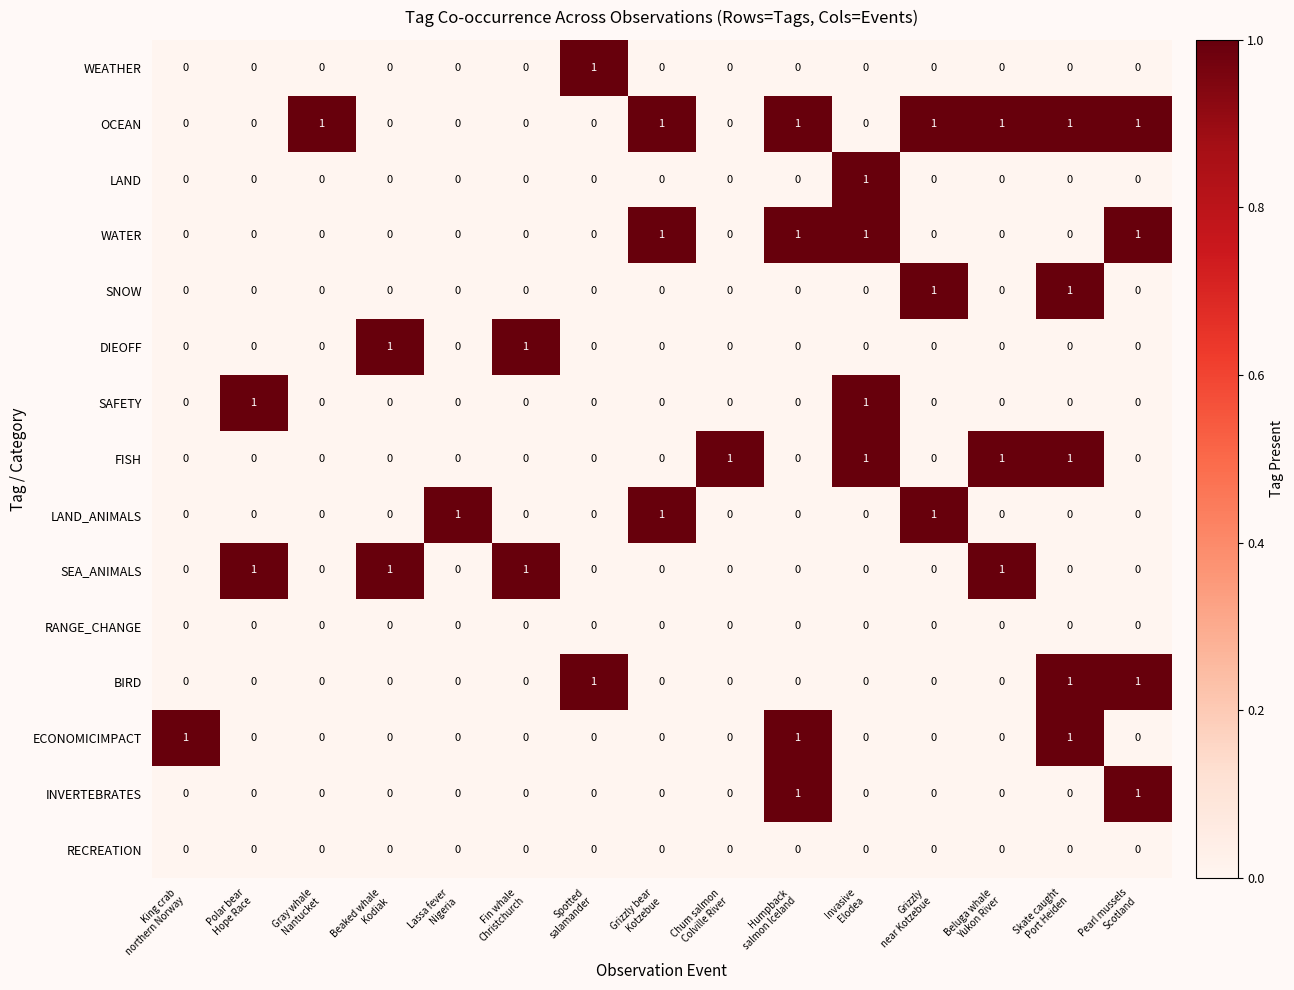

How many OCEAN values are between 0 and 1?

15